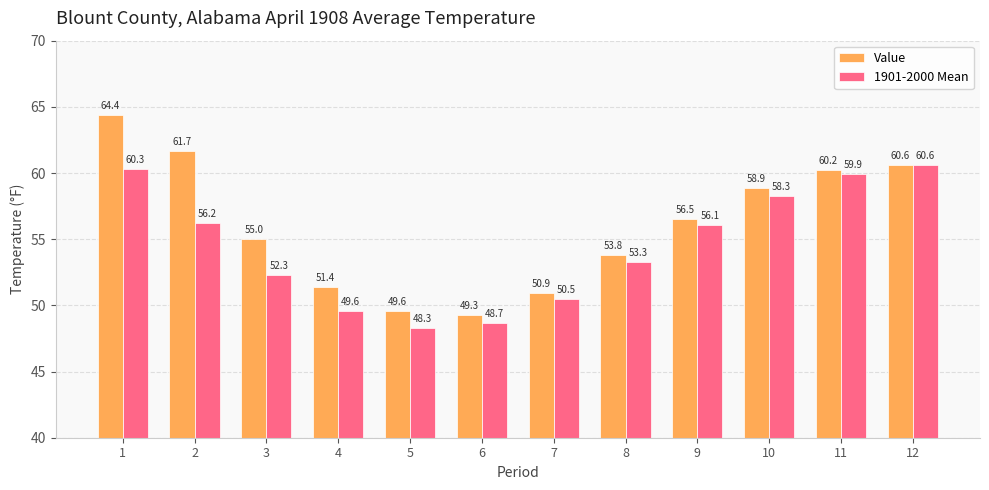

Reading left to right, transcribe all the data shown in this chart.

Value: 1=64.4	2=61.7	3=55.0	4=51.4	5=49.6	6=49.3	7=50.9	8=53.8	9=56.5	10=58.9	11=60.2	12=60.6
1901-2000 Mean: 1=60.3	2=56.2	3=52.3	4=49.6	5=48.3	6=48.7	7=50.5	8=53.3	9=56.1	10=58.3	11=59.9	12=60.6